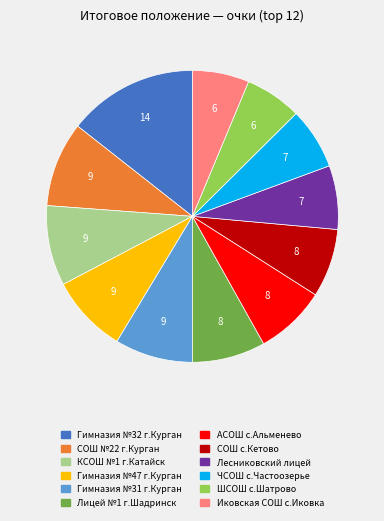

Is it true that Лесниковский лицей is 7% of the pie?

True